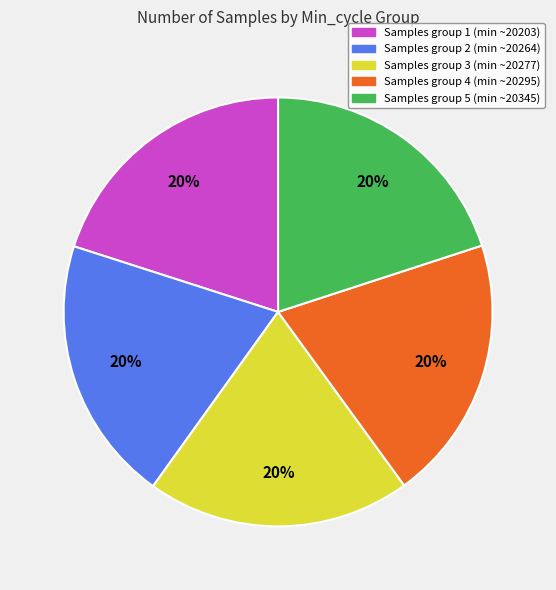

Is there a majority slice in this chart?

No